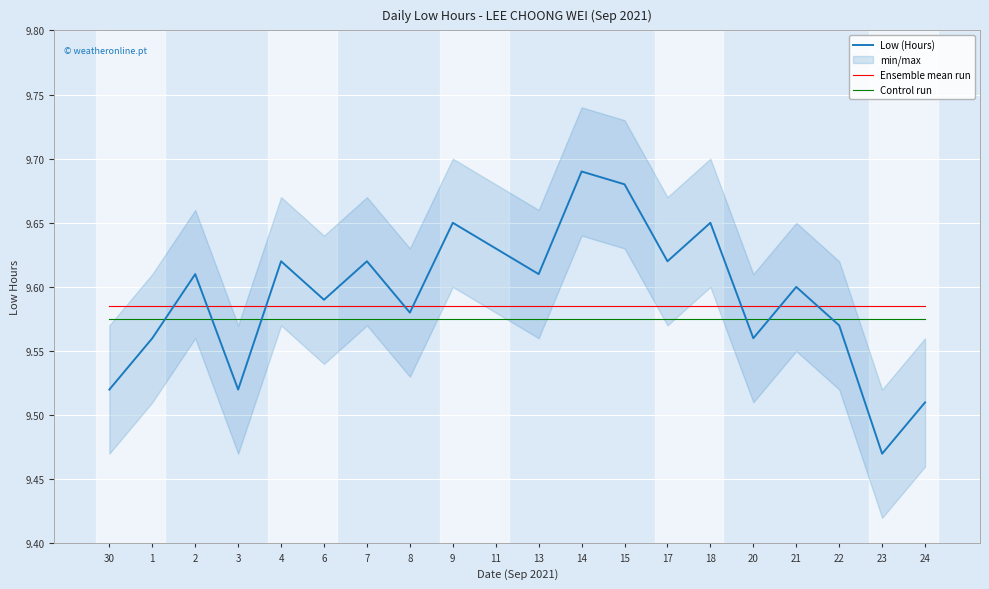

What is the difference between the maximum and second lowest values in the Low (Hours) series?

0.2